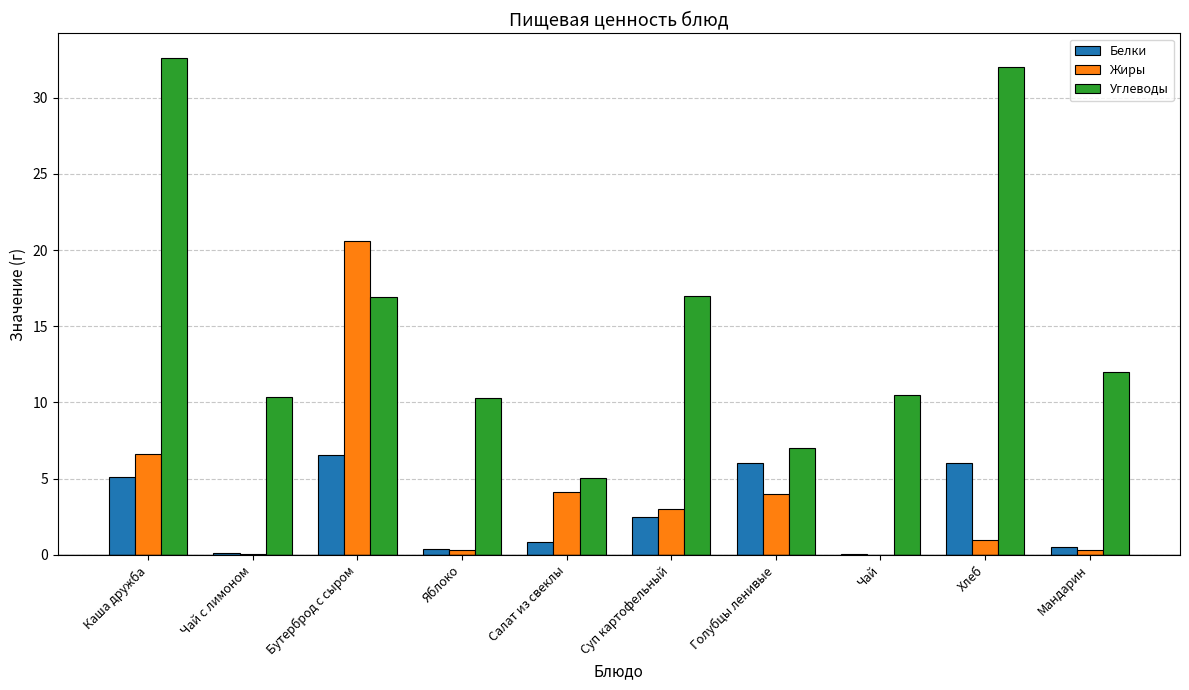

Does the chart contain stacked bars?

No